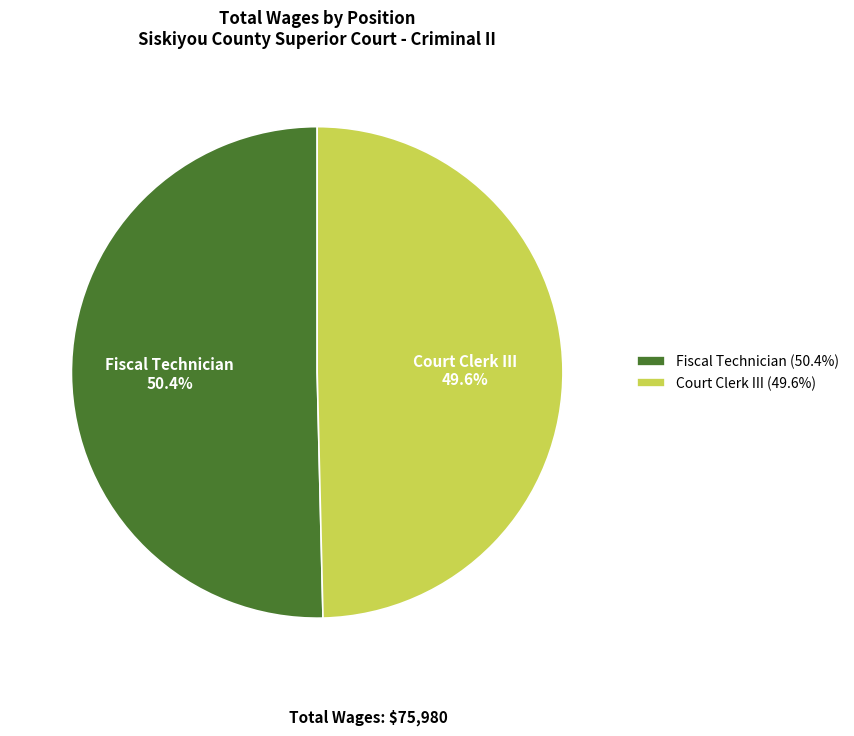

What is the ratio of the value at Court Clerk III to the value at Fiscal Technician?

1.0